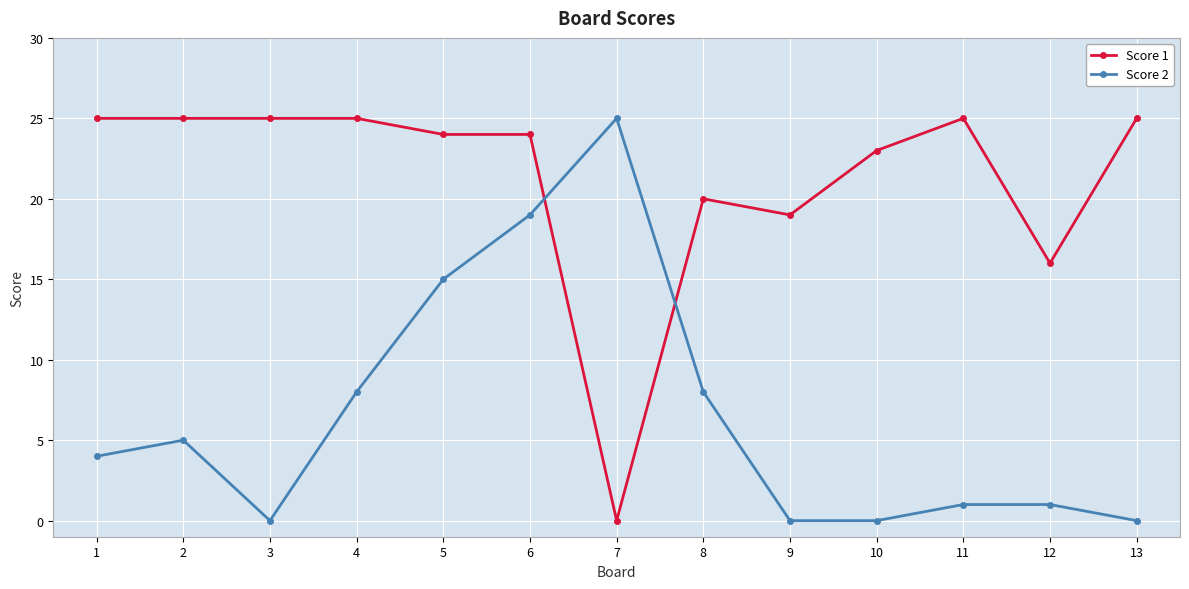

What is the difference between the maximum and second lowest values in the Score 1 series?

9